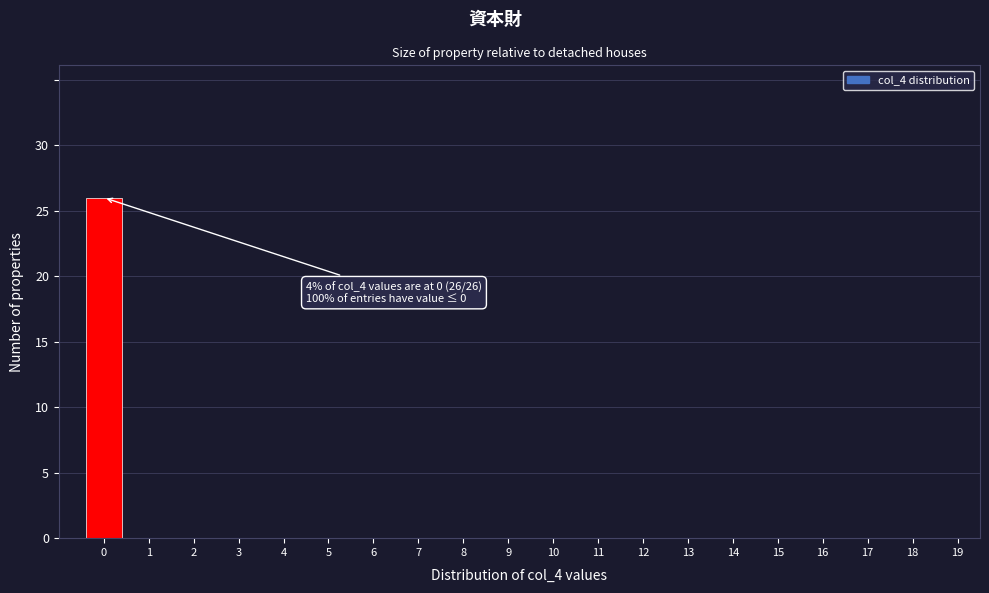

Reading left to right, transcribe all the data shown in this chart.

0=26	1=0	2=0	3=0	4=0	5=0	6=0	7=0	8=0	9=0	10=0	11=0	12=0	13=0	14=0	15=0	16=0	17=0	18=0	19=0